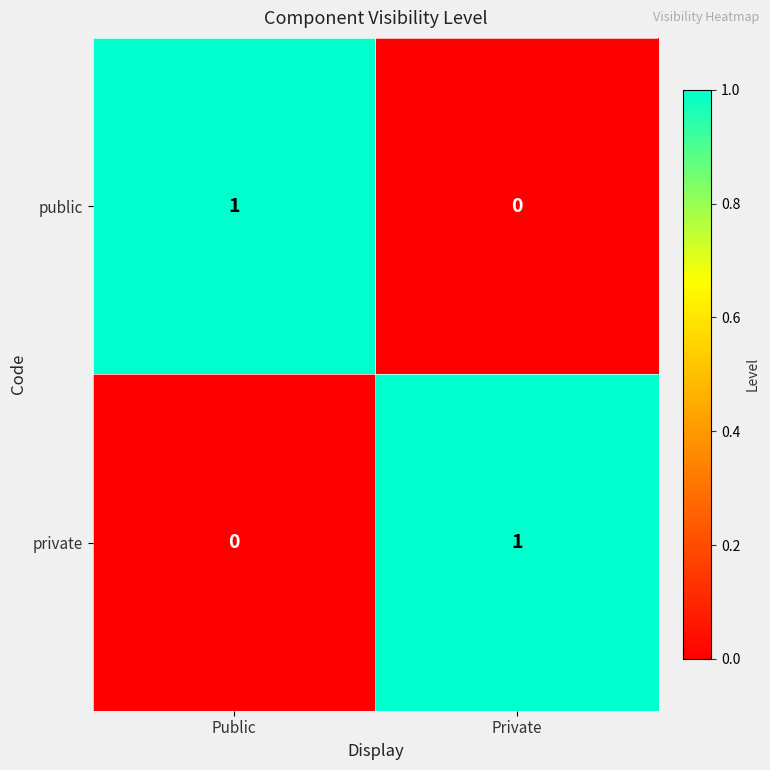

Reading right to left, extract all data points from this chart.

public: 0	1
private: 1	0